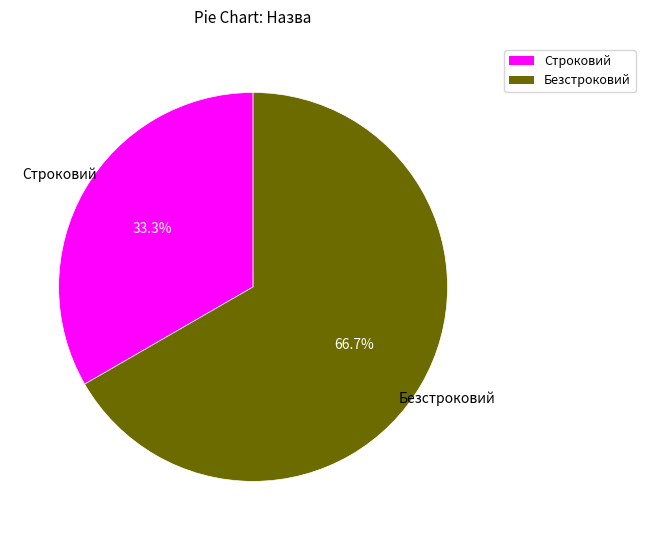

Which has a higher value, Безстроковий or Строковий?

Безстроковий